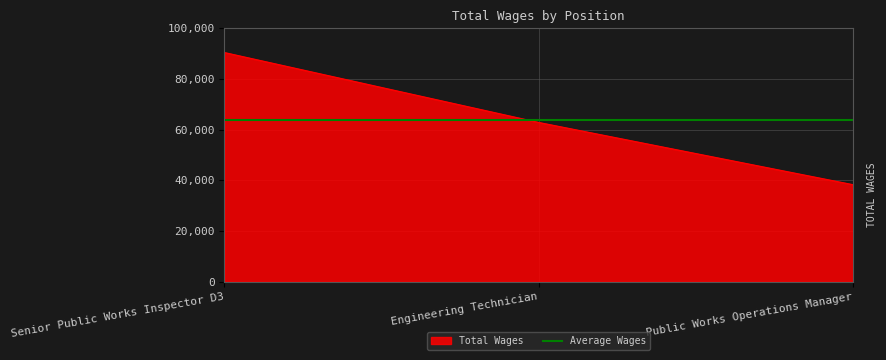

What is the difference between the values at Public Works Operations Manager and Senior Public Works Inspector D3?

52106